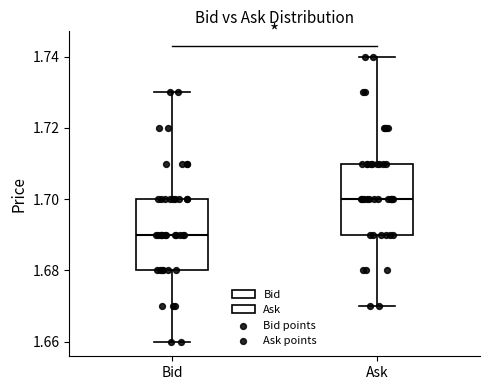

Reading left to right, transcribe this box plot: for each box, give where its median line is, the range the box spans, and where its two whiskers end, as read against the y-axis. The values are not printed on the chart, so give them approximately, as read against the axis.

Bid: median 1.69, box 1.68 to 1.70, whiskers 1.66 to 1.73
Ask: median 1.70, box 1.69 to 1.71, whiskers 1.67 to 1.74